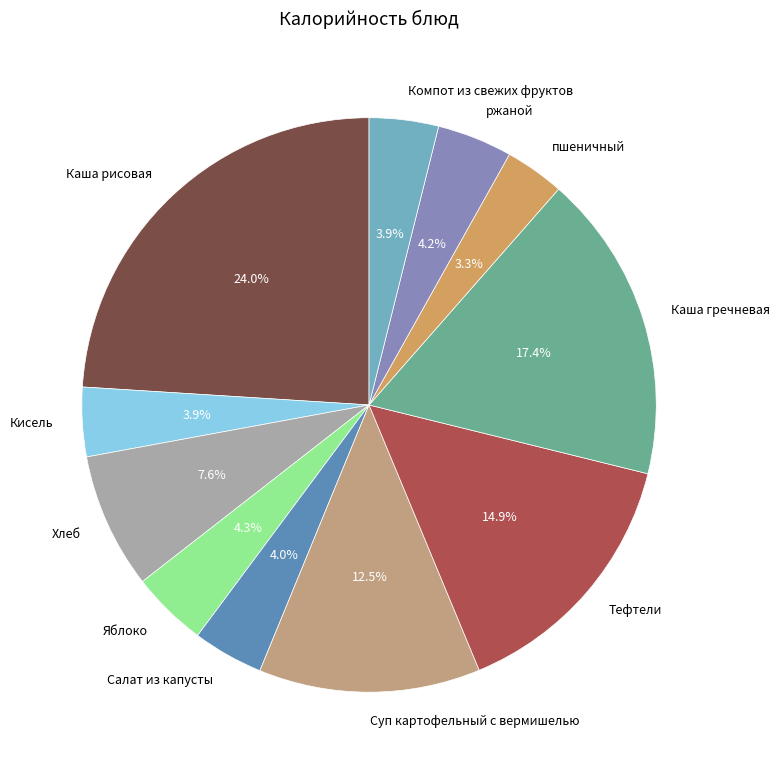

Which category has the biggest portion of the pie?

Каша рисовая